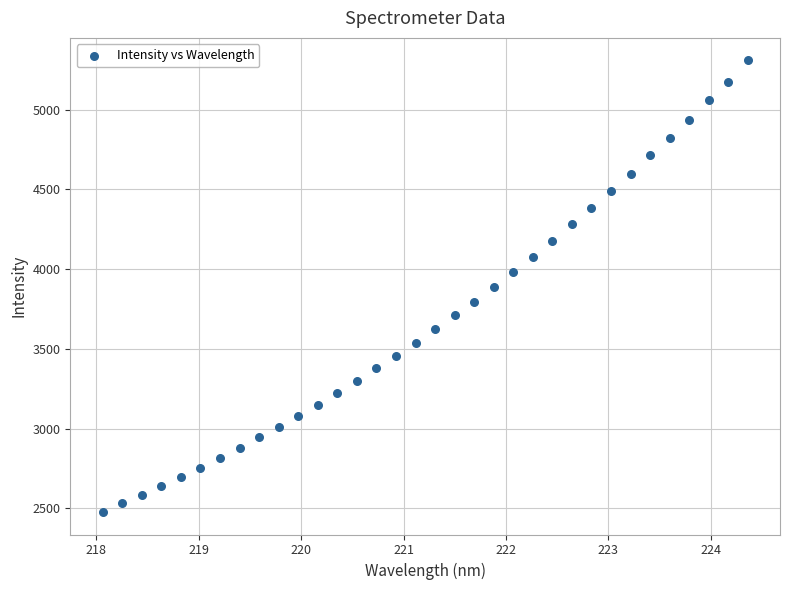

What is the range of X values (max minus min)?

6.3